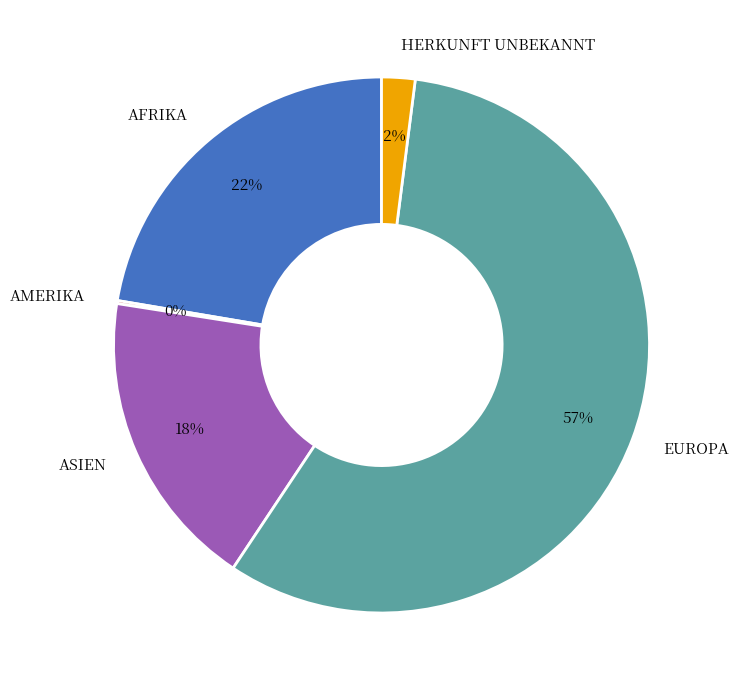

Is there any slice that represents more than half of the pie?

Yes